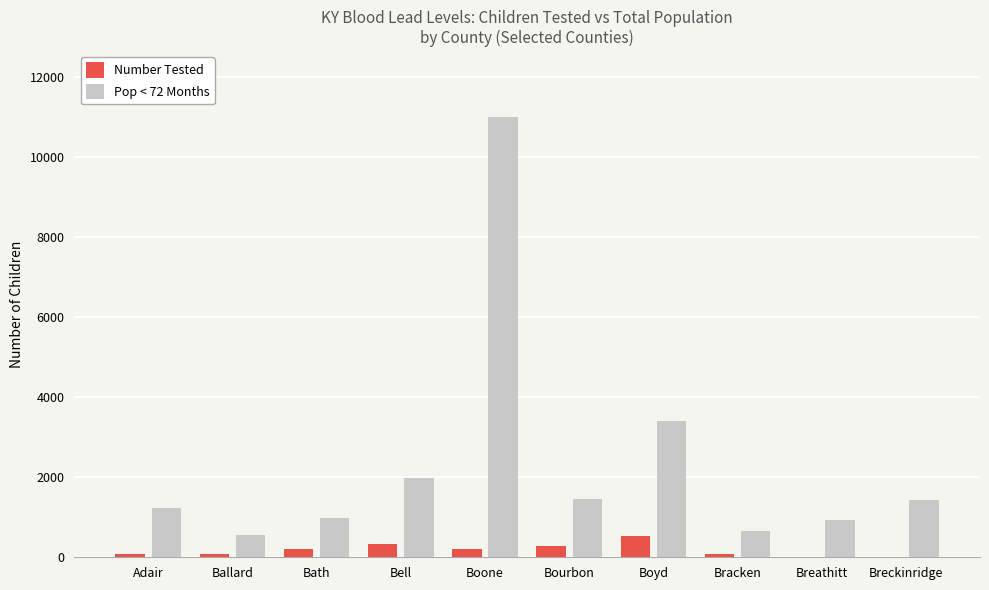

Which series has the largest range (max minus min)?

Pop < 72 Months